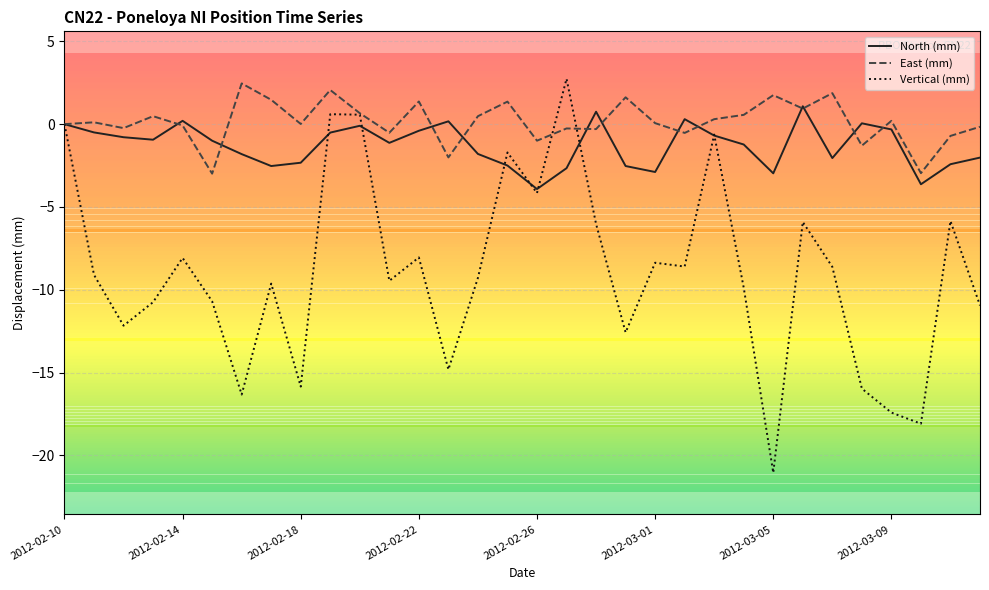

What is the highest value of the North (mm) series?

1.1